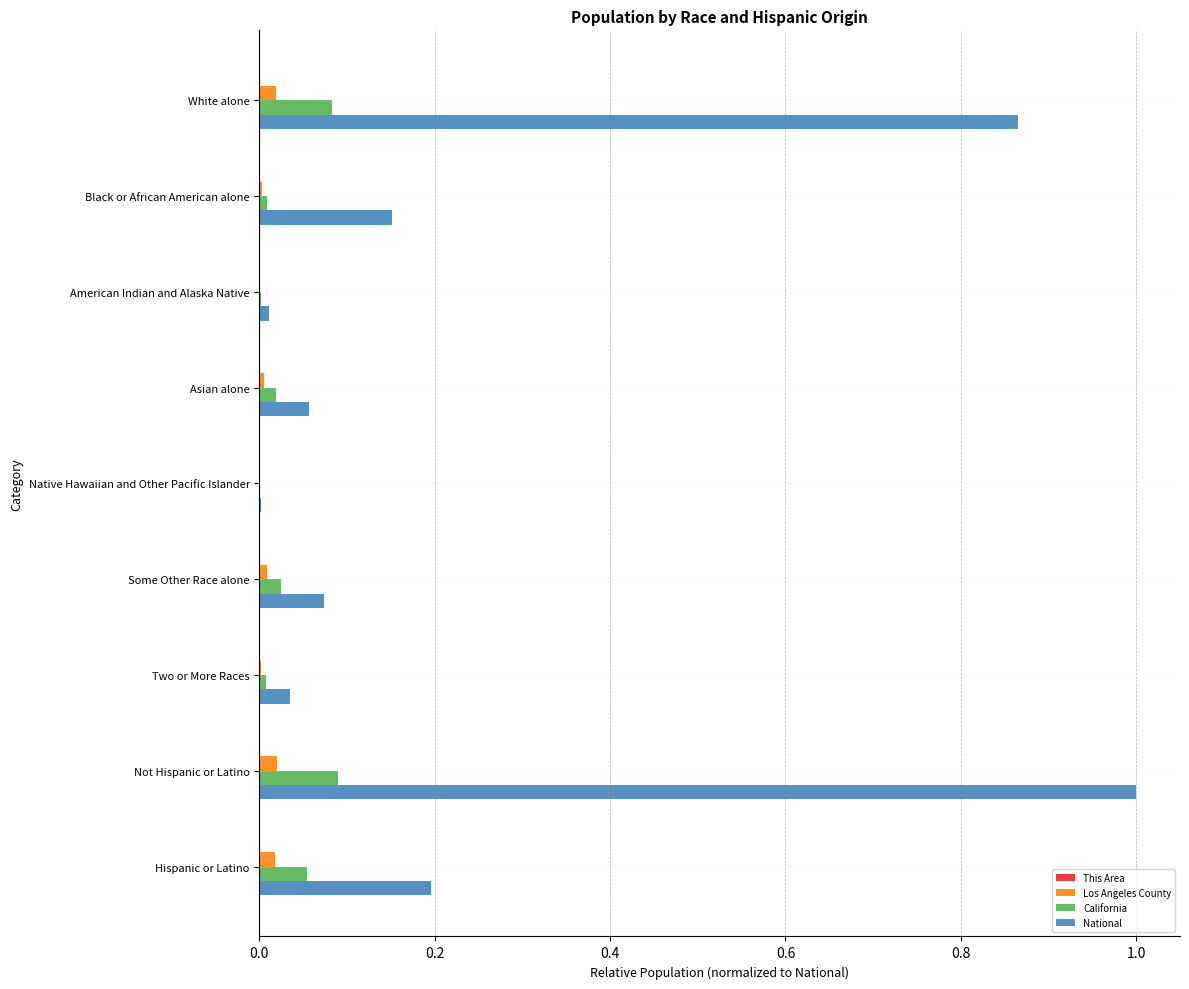

At which category is the sum across all series the highest?

Not Hispanic or Latino